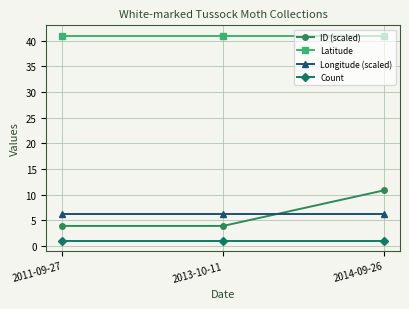

What is the average value of the ID (scaled) series?

6.2